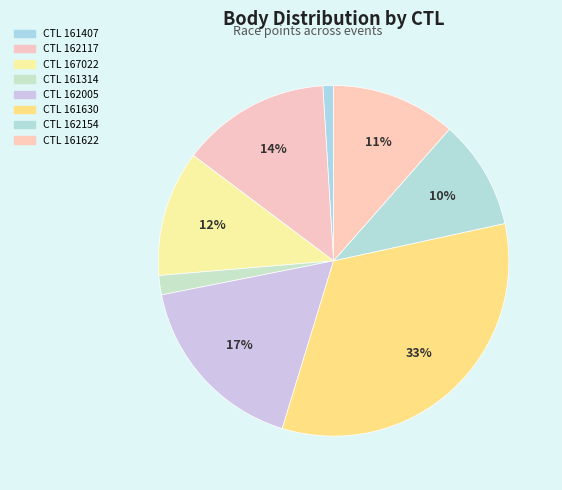

Count the number of slices in the pie.

8